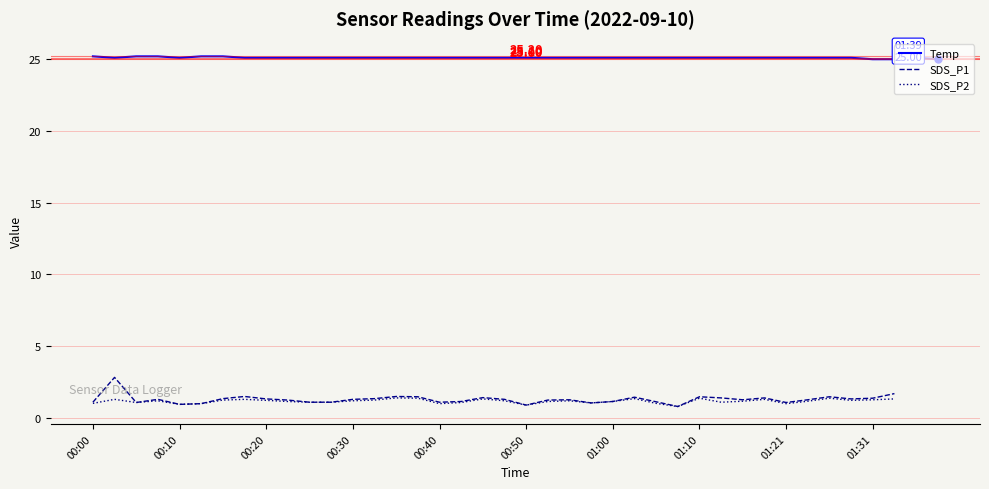

What is the sum of the SDS_P2 values at 25 and 11?

2.5